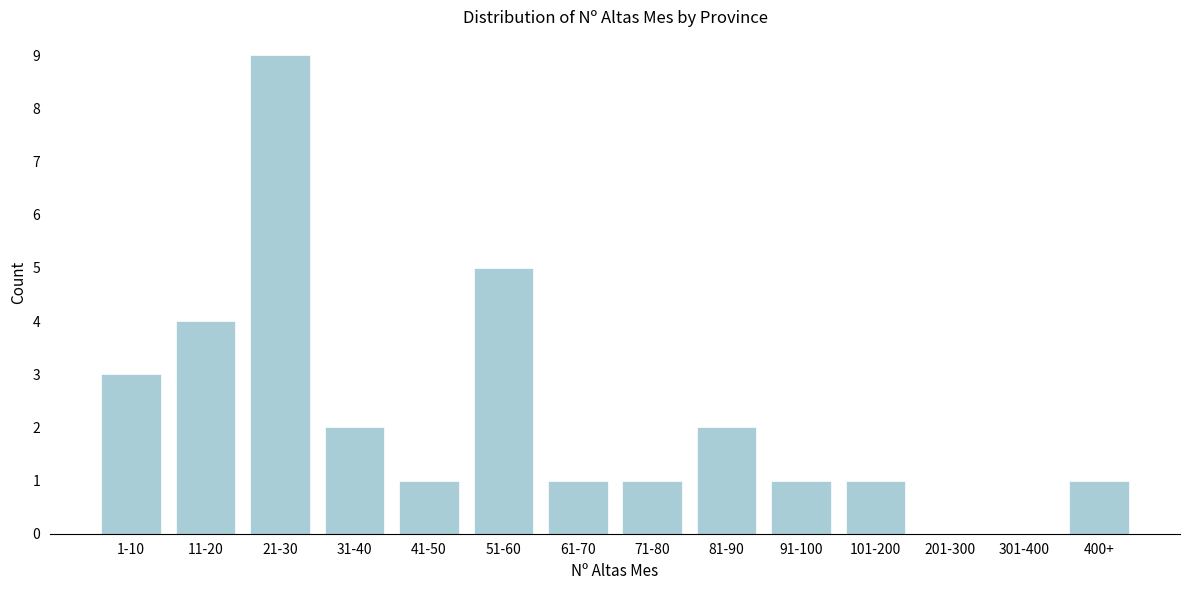

Reading right to left, list all the values displayed in this chart.

400+=1	301-400=0	201-300=0	101-200=1	91-100=1	81-90=2	71-80=1	61-70=1	51-60=5	41-50=1	31-40=2	21-30=9	11-20=4	1-10=3